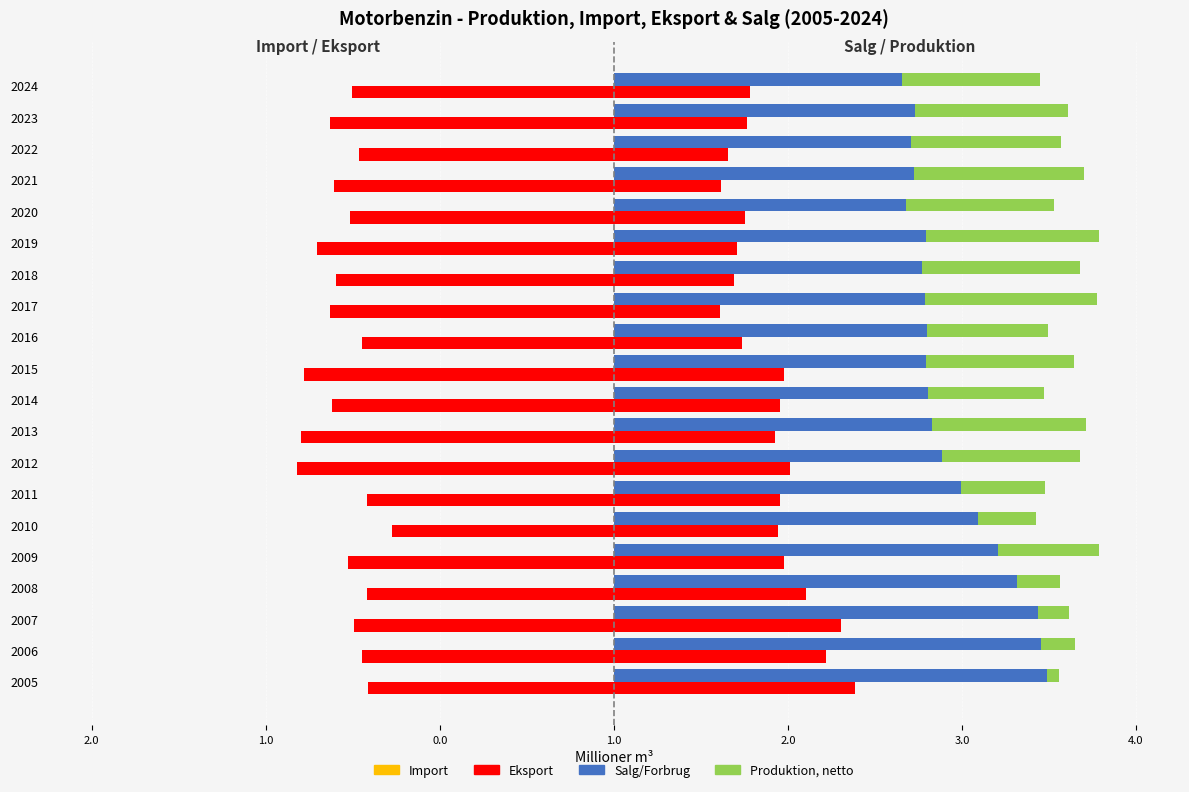

Rank the series at 2016 from lowest to highest value.

Eksport, Import, Produktion, netto, Salg/Forbrug